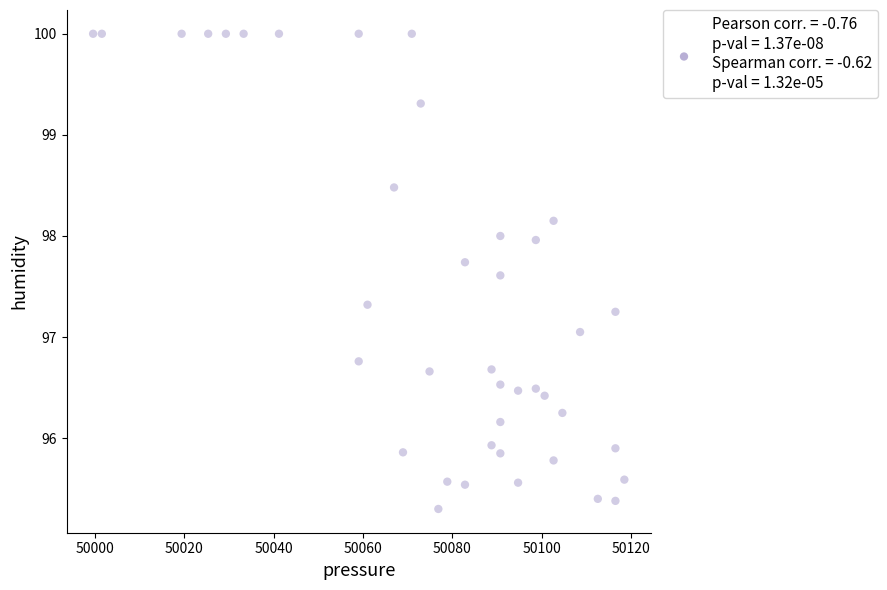

What is the range of Y values (max minus min)?

4.7